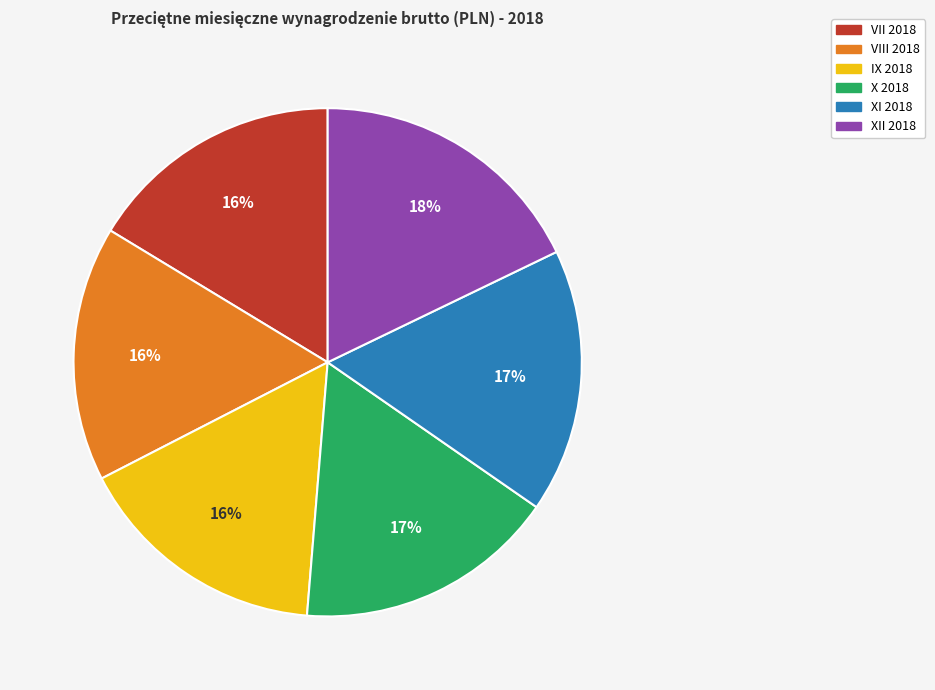

True or false: VIII 2018 accounts for 11% of the total.

False